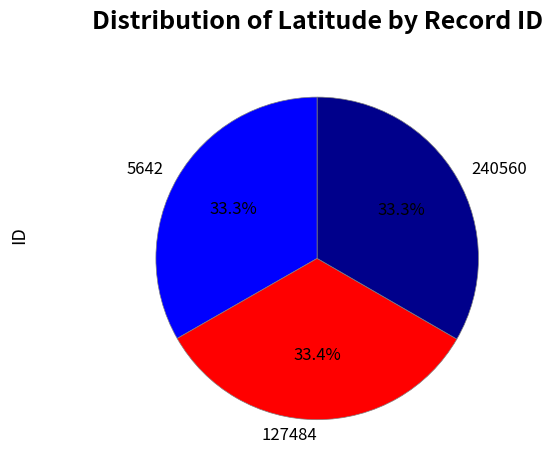

The 240560 slice represents 24% of the pie. True or false?

False